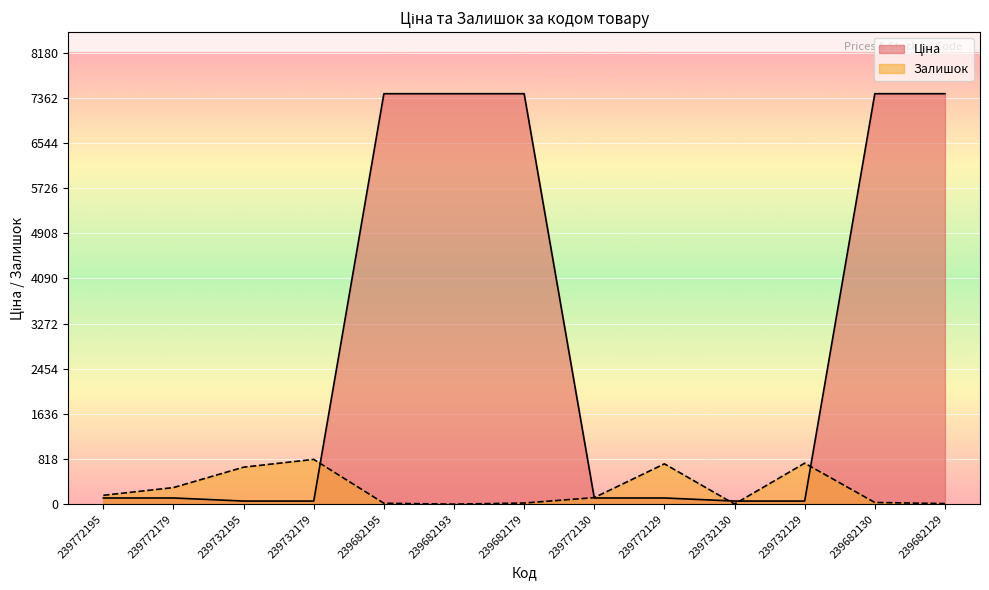

True or false: Ціна has more than 0 points higher than both neighbors.

False